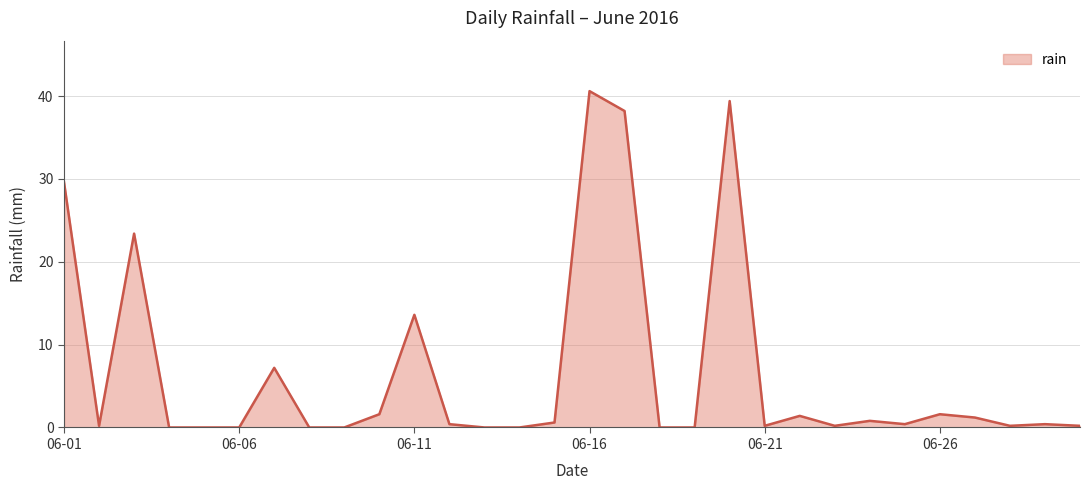

What is the greatest value displayed?

40.6